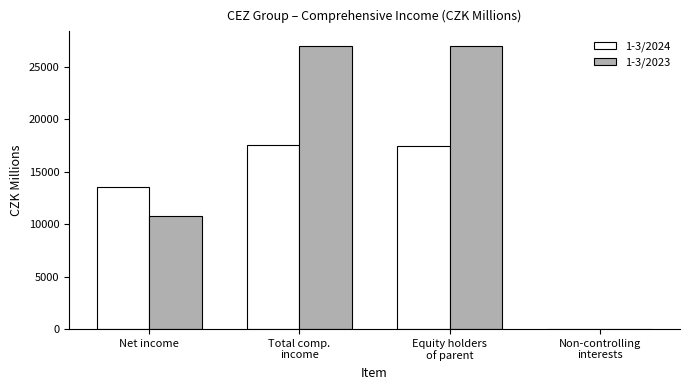

Which series has the largest total across all categories?

1-3/2023